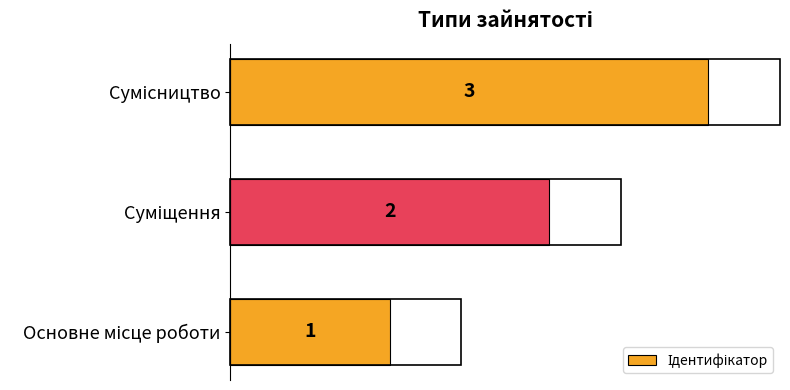

What is the maximum value shown in the chart?

3